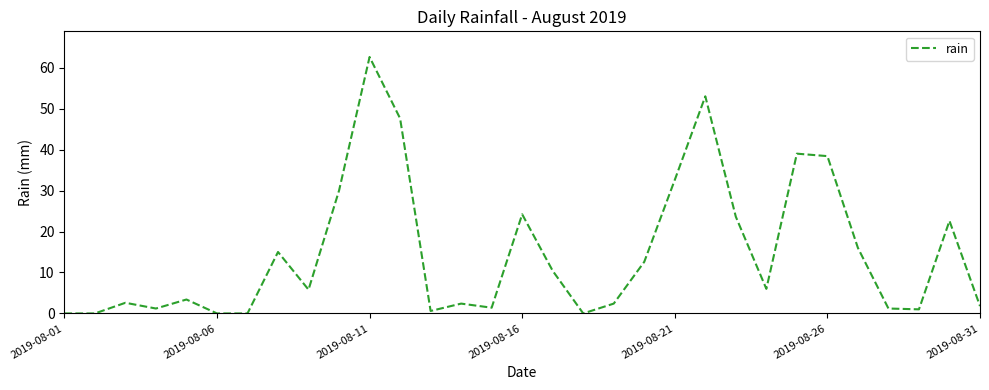

What is the maximum value shown in the chart?

62.6